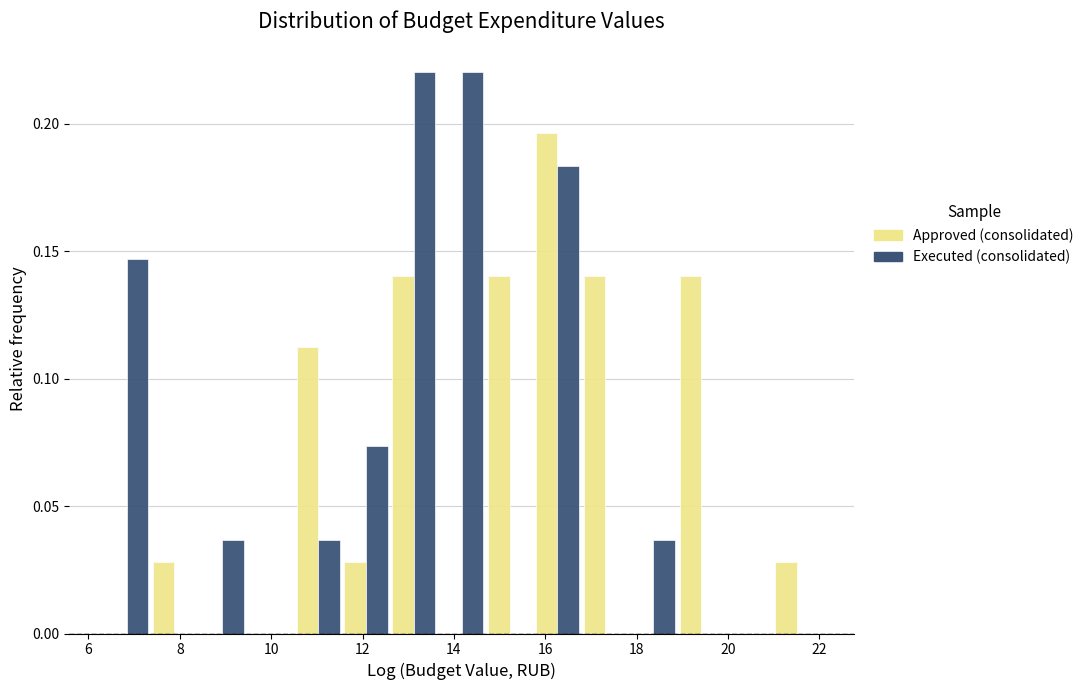

Reading left to right, list every range on the x-axis with the height of the bar of each series over it. Neither the bar edges nor the heights are printed on the chart, so give them approximately, as read against the axes.

6.4 to 7.4: Approved (consolidated)=0	Executed (consolidated)=0.145
7.4 to 8.4: Approved (consolidated)=0.030	Executed (consolidated)=0
8.4 to 9.4: Approved (consolidated)=0	Executed (consolidated)=0.035
9.4 to 10.6: Approved (consolidated)=0	Executed (consolidated)=0
10.6 to 11.6: Approved (consolidated)=0.110	Executed (consolidated)=0.035
11.6 to 12.6: Approved (consolidated)=0.030	Executed (consolidated)=0.075
12.6 to 13.6: Approved (consolidated)=0.140	Executed (consolidated)=0.220
13.6 to 14.6: Approved (consolidated)=0	Executed (consolidated)=0.220
14.6 to 15.8: Approved (consolidated)=0.140	Executed (consolidated)=0
15.8 to 16.8: Approved (consolidated)=0.195	Executed (consolidated)=0.185
16.8 to 17.8: Approved (consolidated)=0.140	Executed (consolidated)=0
17.8 to 18.8: Approved (consolidated)=0	Executed (consolidated)=0.035
18.8 to 20.0: Approved (consolidated)=0.140	Executed (consolidated)=0
20.0 to 21.0: Approved (consolidated)=0	Executed (consolidated)=0
21.0 to 22.0: Approved (consolidated)=0.030	Executed (consolidated)=0